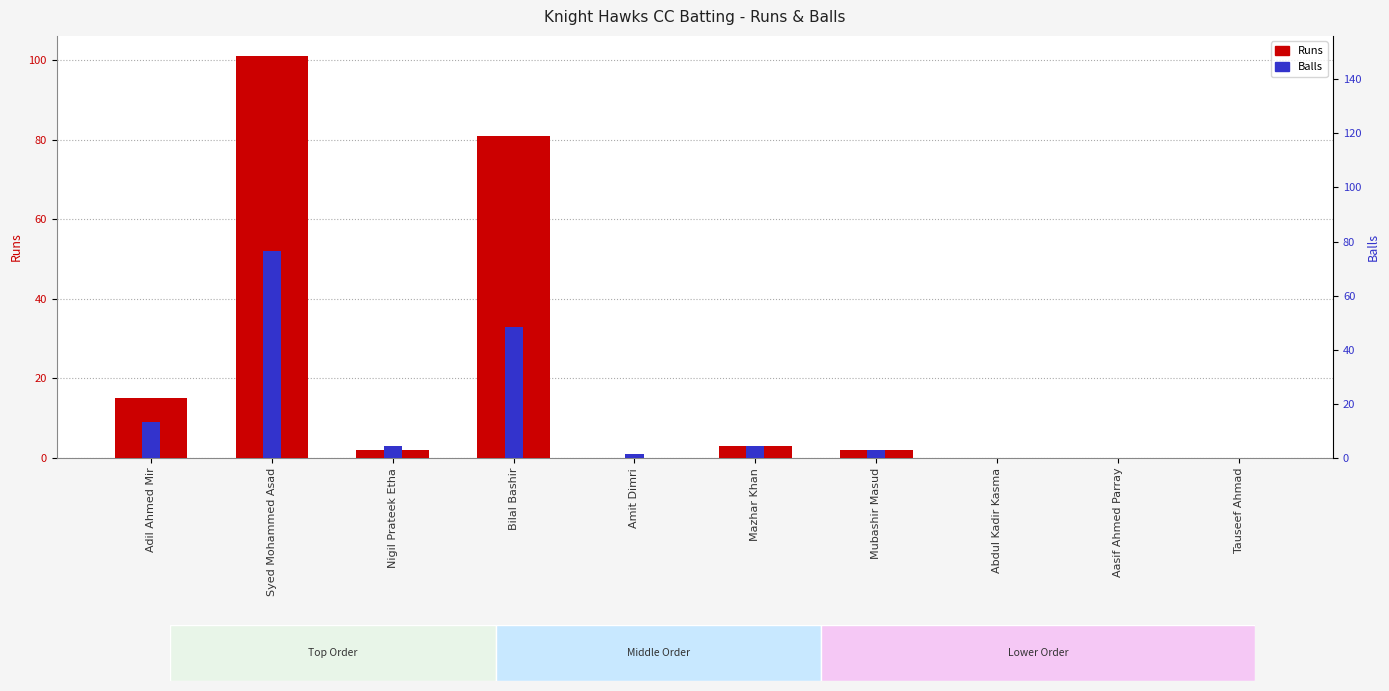

At Adil Ahmed Mir, list the series in order from largest to smallest.

Runs, Balls